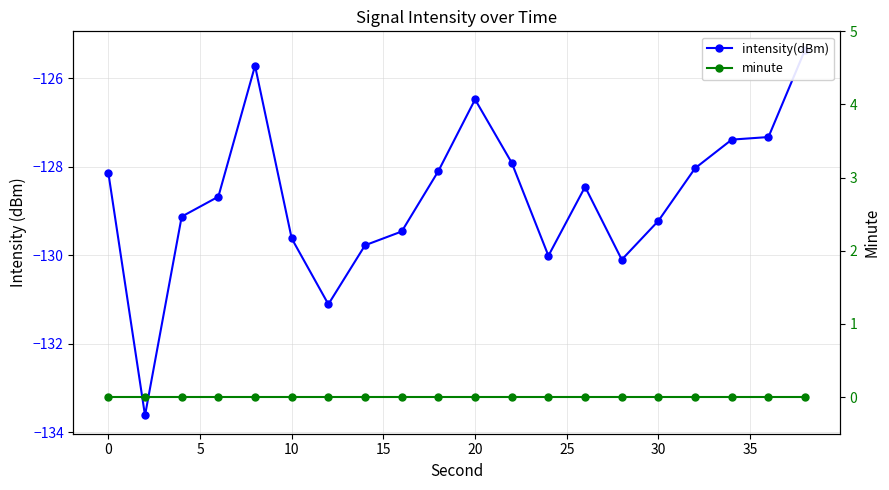

True or false: intensity(dBm) and minute intersect in this chart.

False